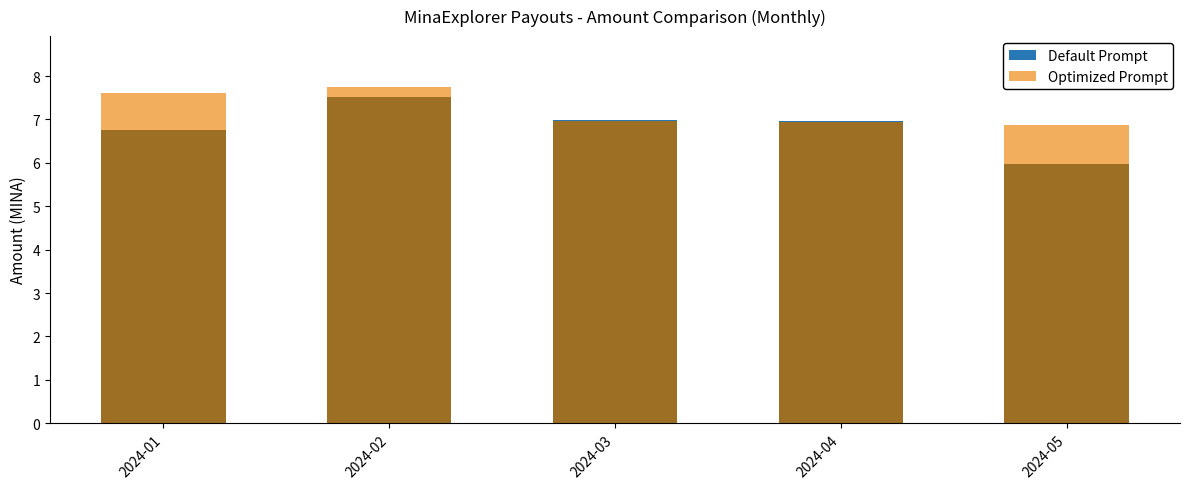

What are all the series names shown in the legend?

Default Prompt, Optimized Prompt